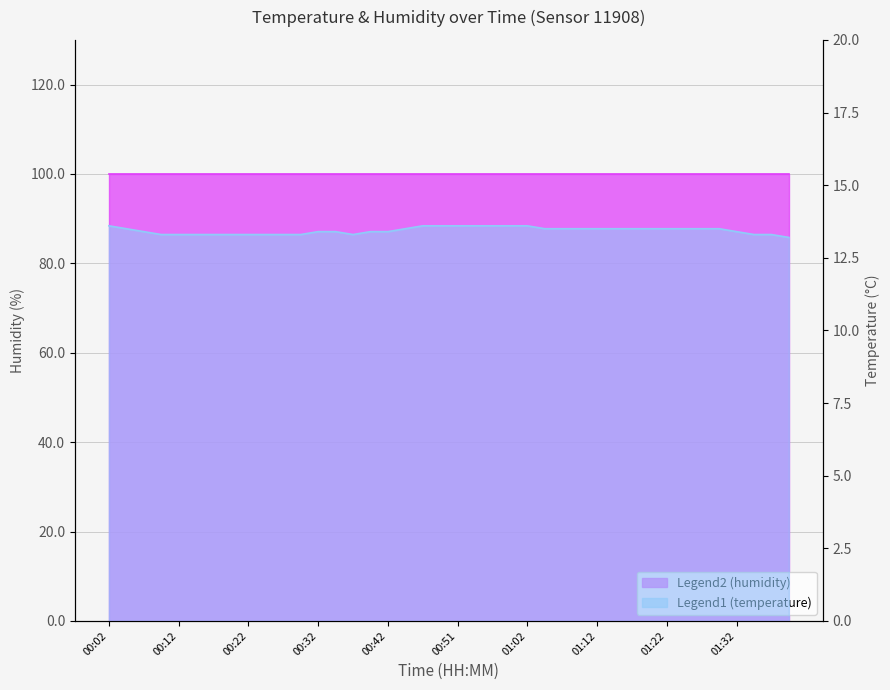

True or false: the data shows 13.3 at 00:37.

True